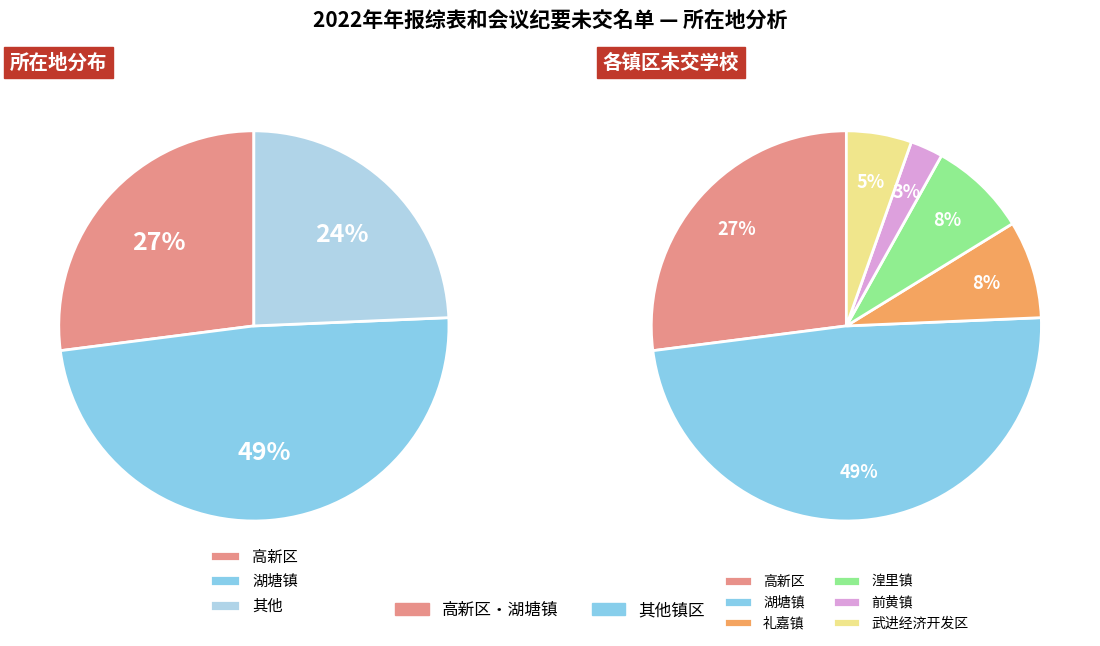

Do 高新区 and 湖塘镇 together represent more than half of the pie?

Yes